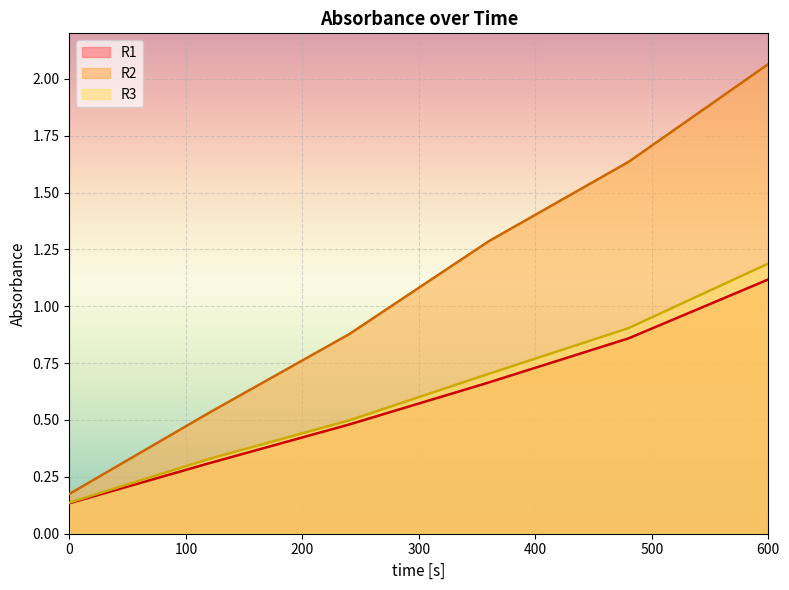

Is it true that R1 equals 0.1 at 120?

False